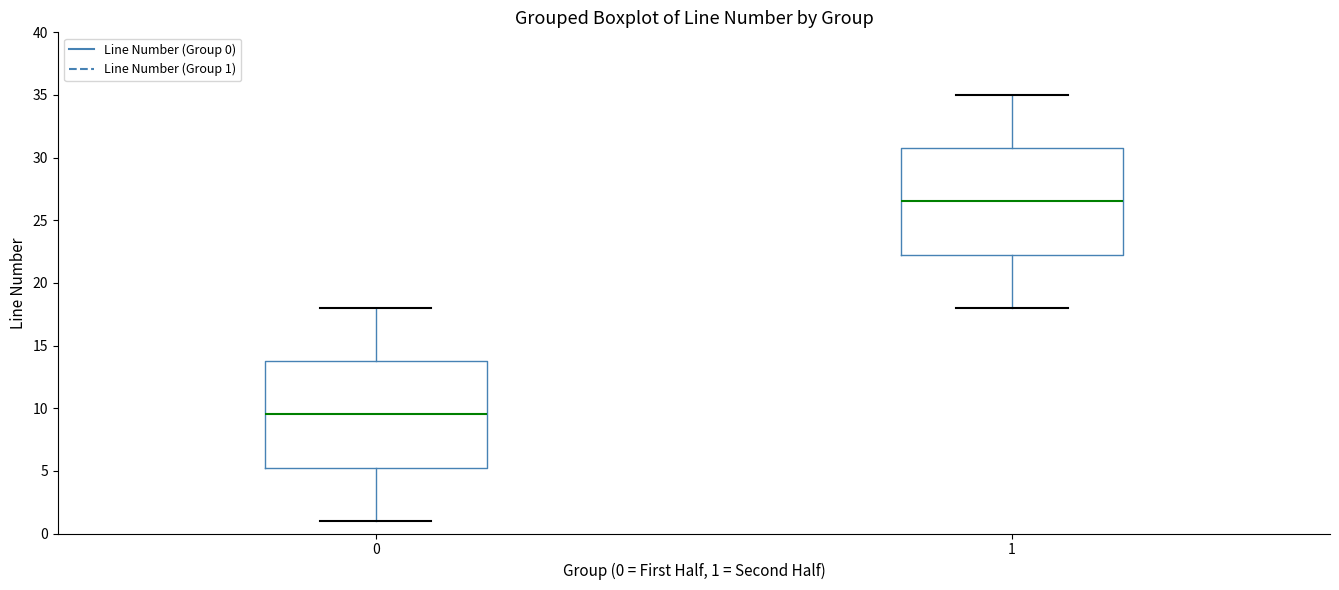

Reading left to right, transcribe this box plot: for each box, give where its median line is, the range the box spans, and where its two whiskers end, as read against the y-axis. The values are not printed on the chart, so give them approximately, as read against the axis.

0: median 9.5, box 5.5 to 14.0, whiskers 1.0 to 18.0
1: median 26.5, box 22.5 to 31.0, whiskers 18.0 to 35.0